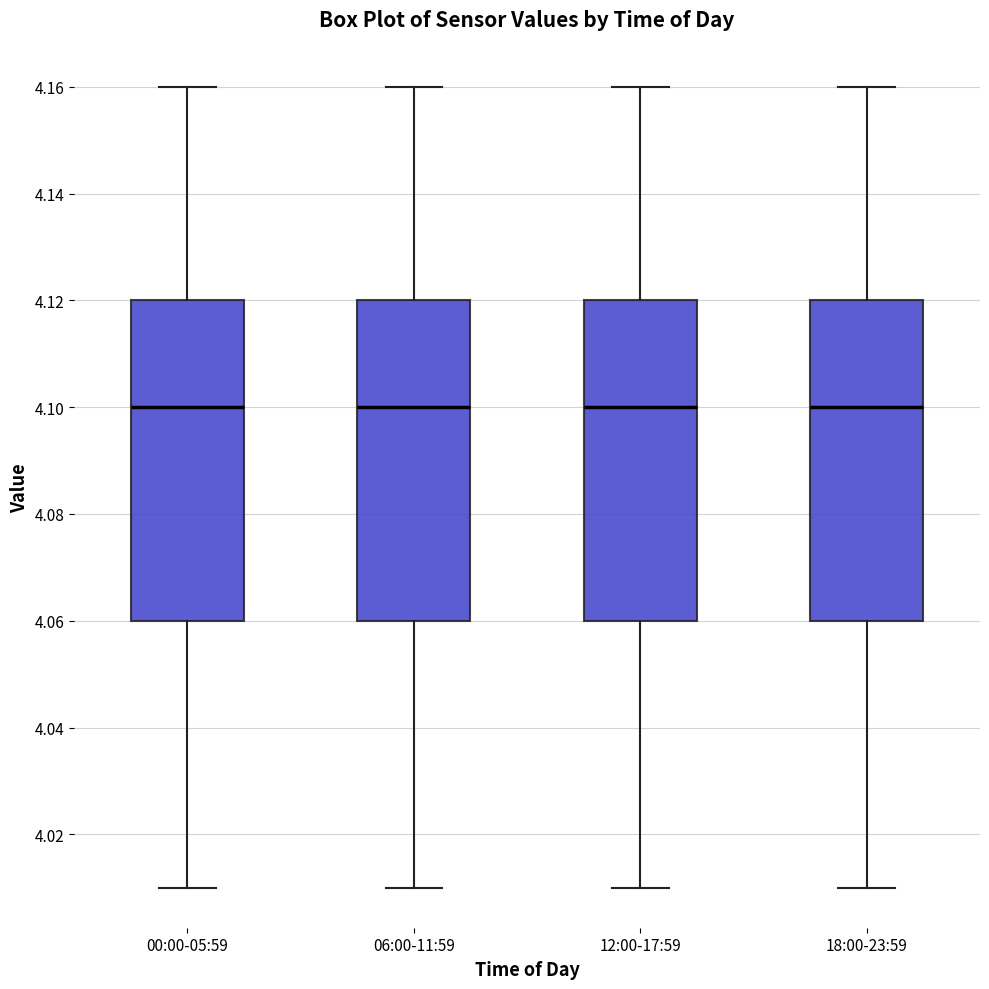

Reading left to right, transcribe this box plot: for each box, give where its median line is, the range the box spans, and where its two whiskers end, as read against the y-axis. The values are not printed on the chart, so give them approximately, as read against the axis.

00:00-05:59: median 4.10, box 4.06 to 4.12, whiskers 4.01 to 4.16
06:00-11:59: median 4.10, box 4.06 to 4.12, whiskers 4.01 to 4.16
12:00-17:59: median 4.10, box 4.06 to 4.12, whiskers 4.01 to 4.16
18:00-23:59: median 4.10, box 4.06 to 4.12, whiskers 4.01 to 4.16